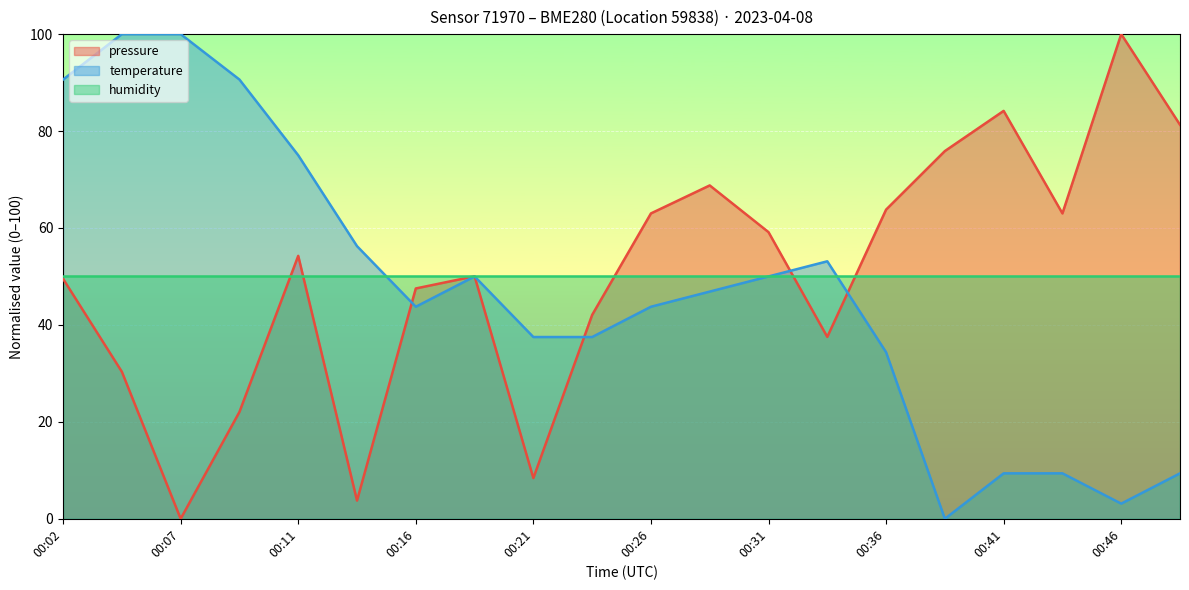

Which category has the highest value in the temperature series?

00:04